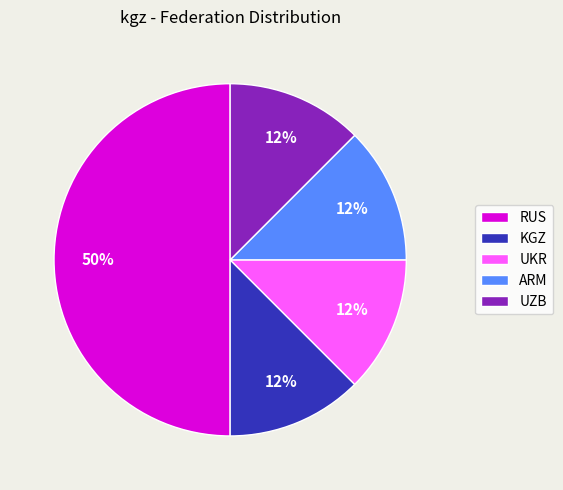

Which has a higher value, RUS or KGZ?

RUS